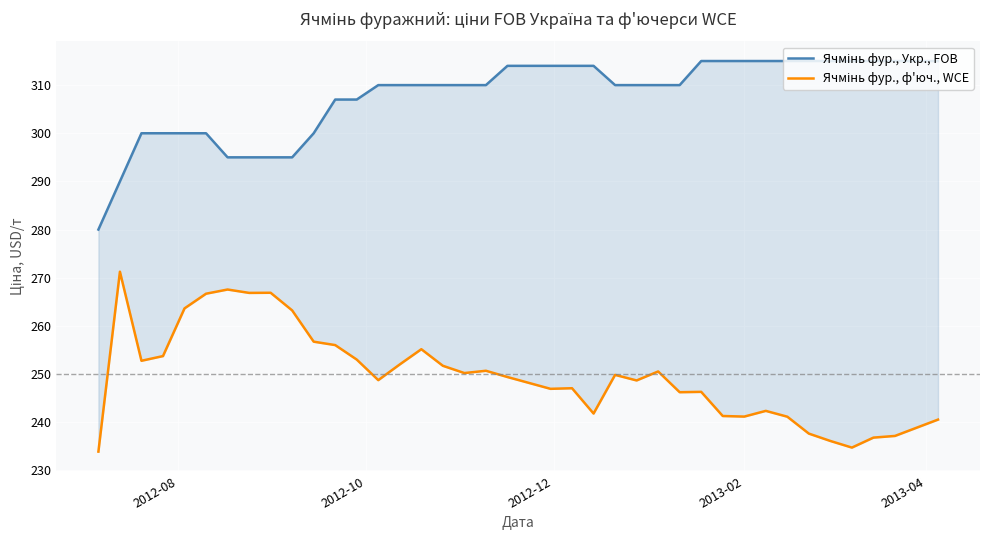

What is the maximum value shown in the chart?

315.0